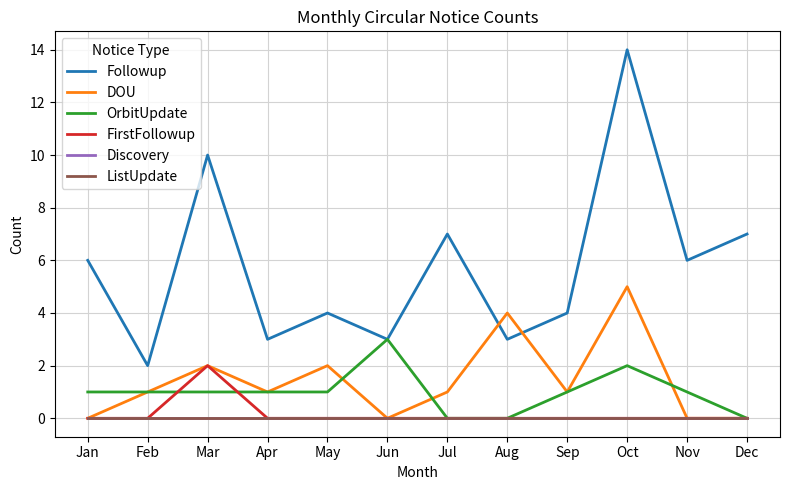

Is this an area chart (filled region under the line)?

No